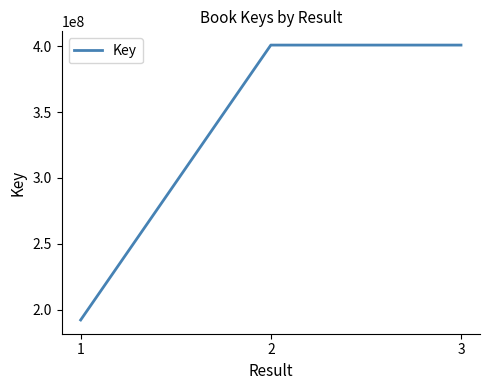

What is the minimum value shown in the chart?

192390210